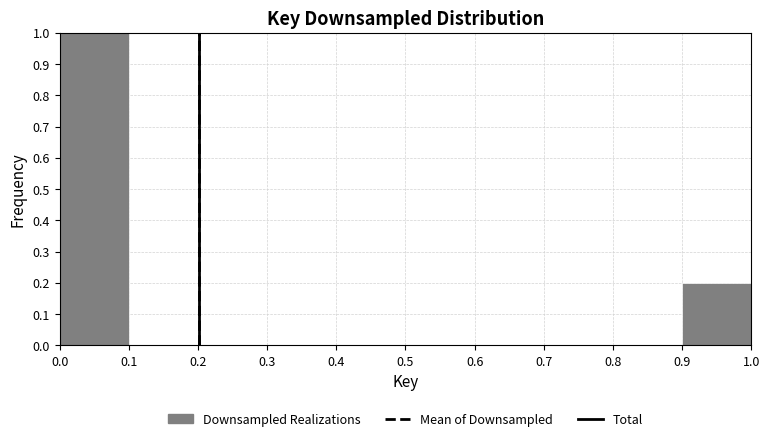

How tall is the bar that spans 0.0 to 0.1 on the x-axis? The values are not printed on the chart, so give them approximately, as read against the axis.

1.0